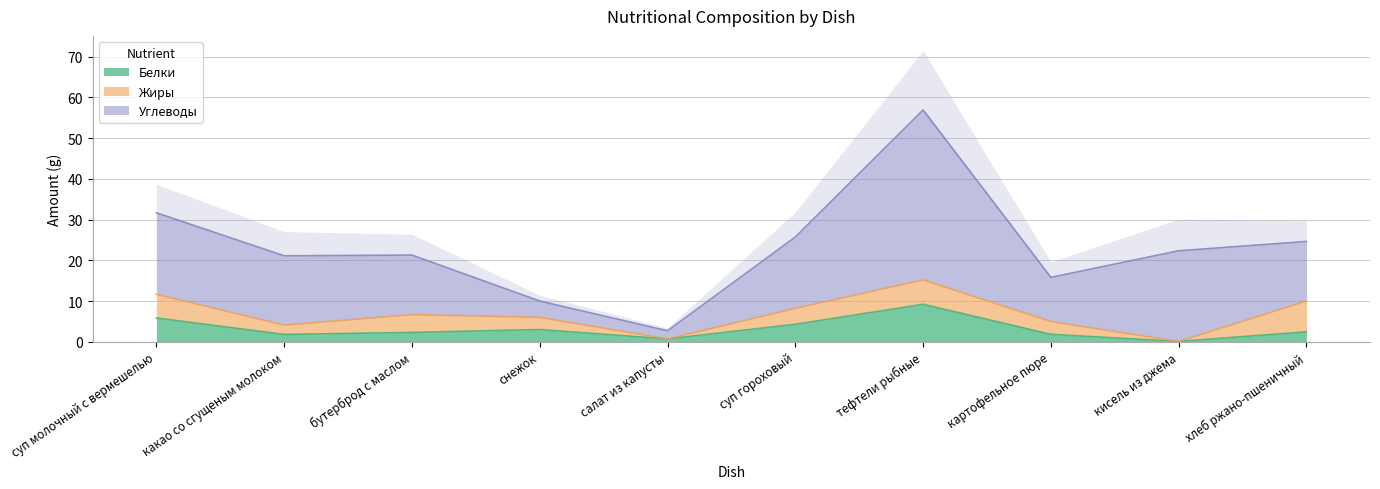

What is the difference between the Углеводы values at бутерброд с маслом and картофельное пюре?

3.8